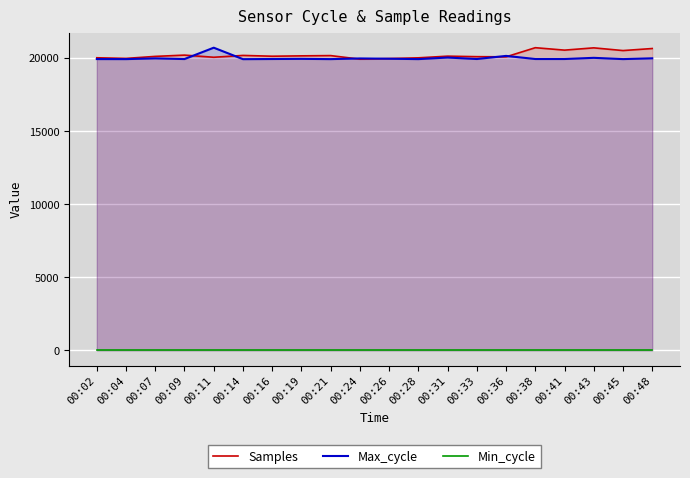

True or false: Min_cycle and Max_cycle intersect in this chart.

False